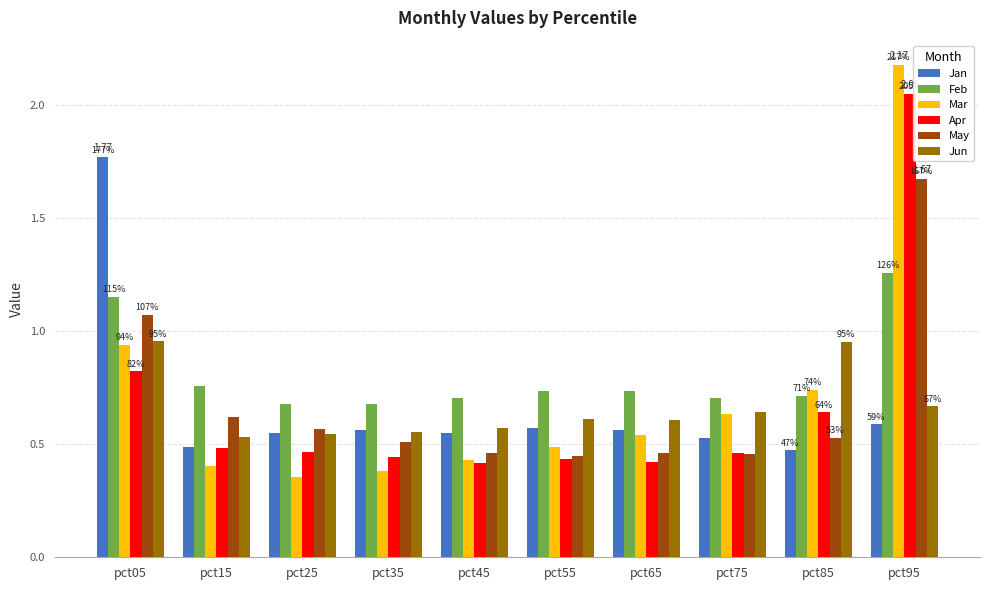

What is the sum of all Jan values?

6.6